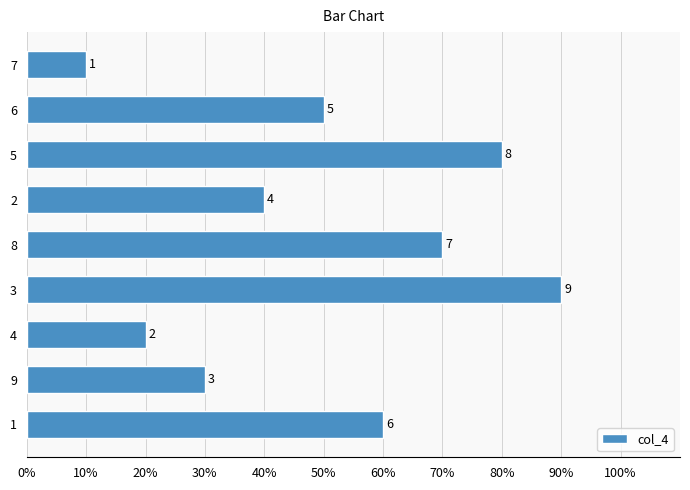

Does the chart contain any negative values?

No